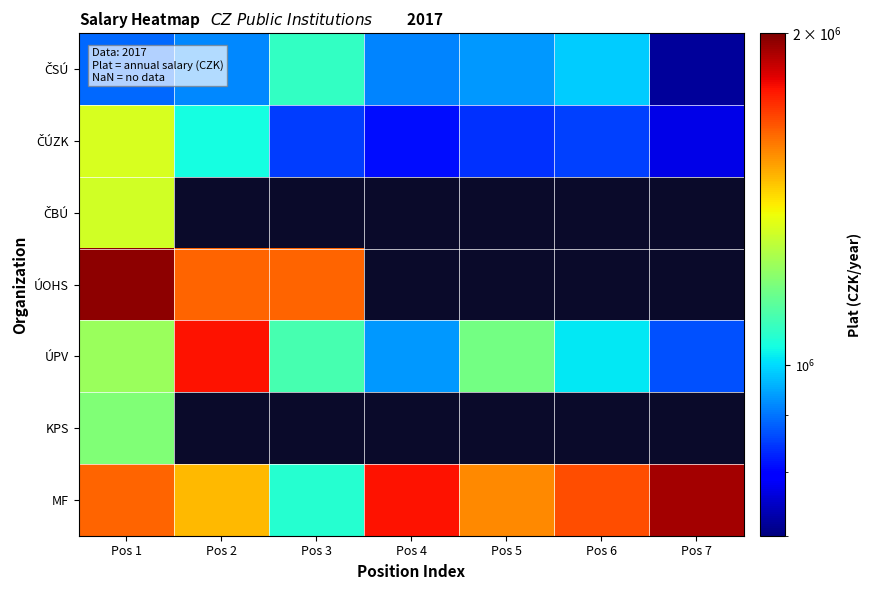

At which label does KPS reach its peak?

Pos 1